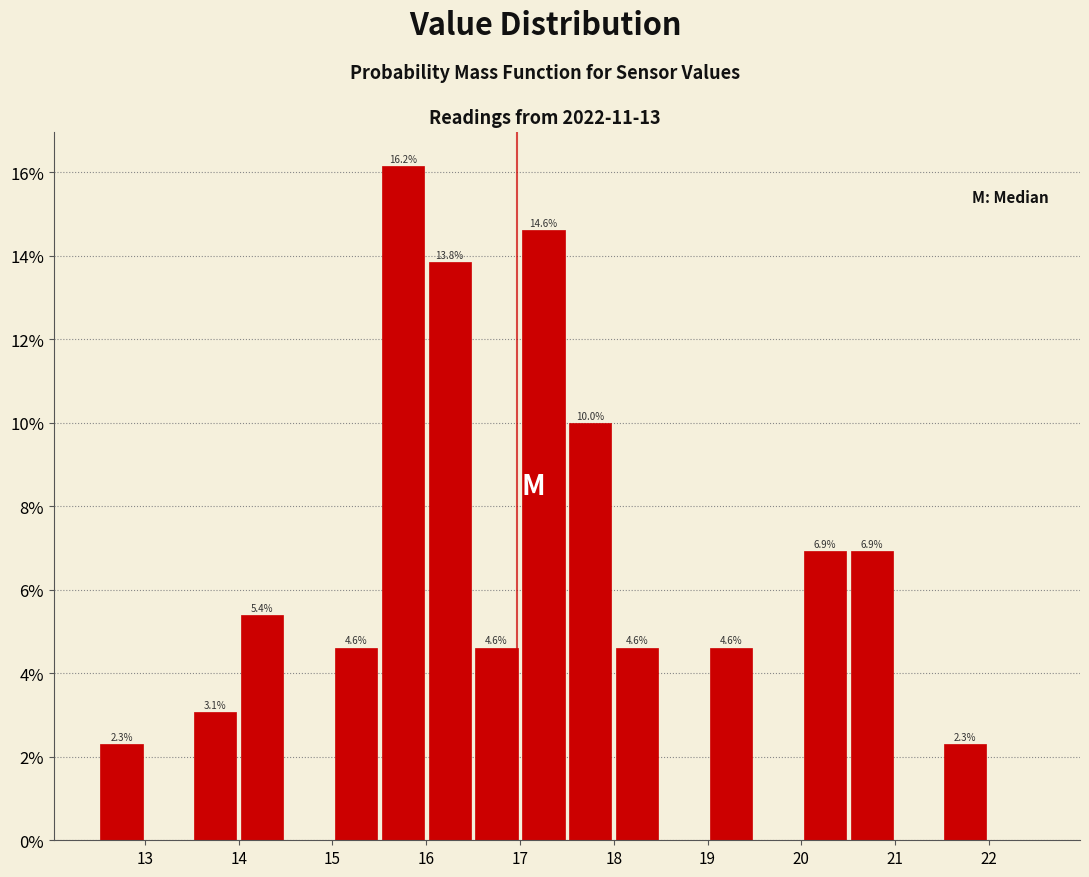

Over which range of the x-axis is the bar tallest?

15.5 to 16.0